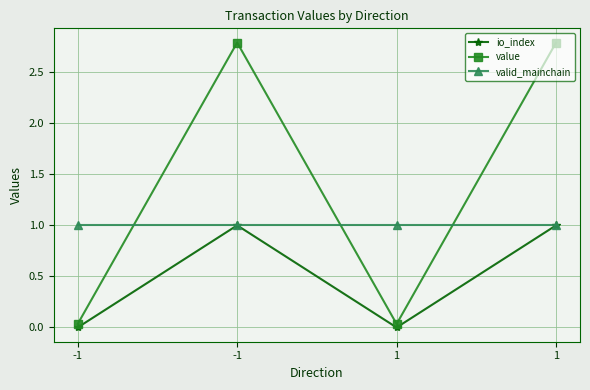

How many series are shown in this chart?

3